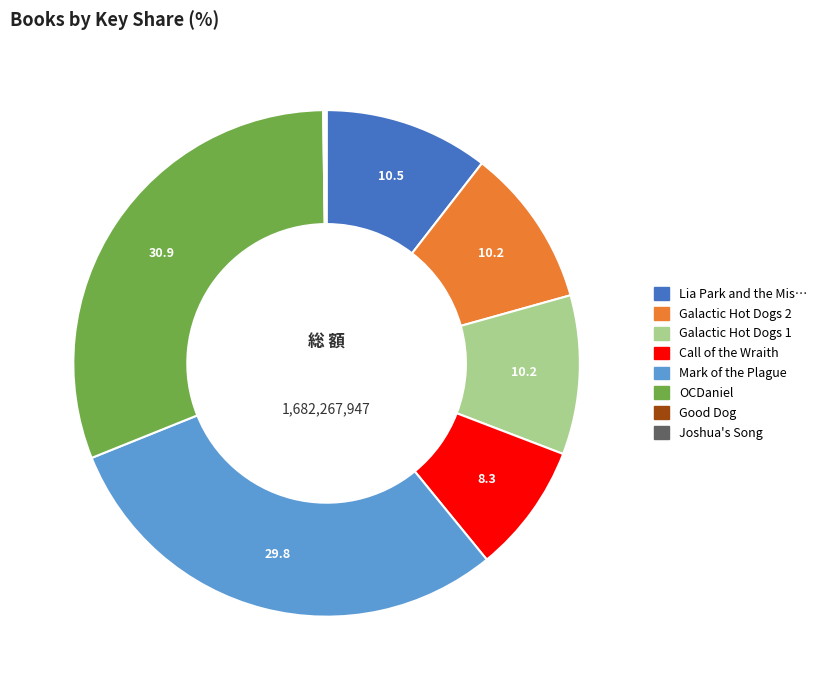

Is there any slice that represents more than half of the pie?

No